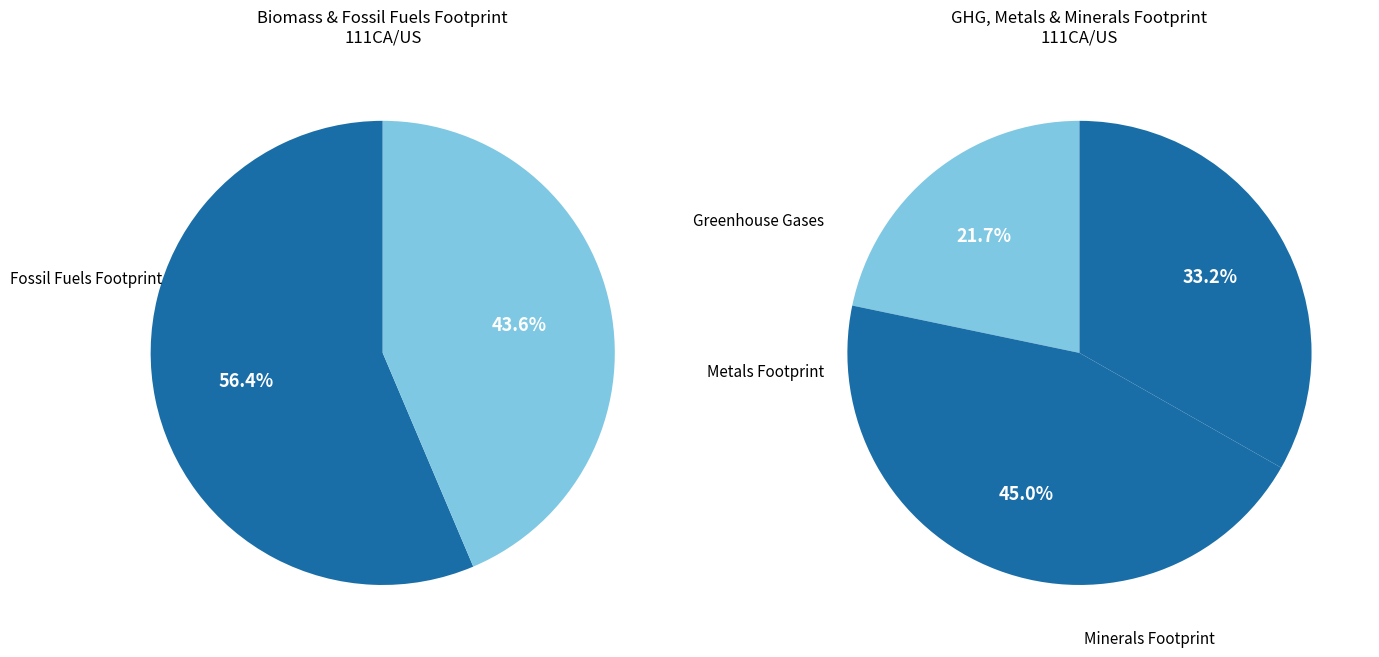

Combined, do Metals Footprint and Biomass Footprint account for over 50%?

Yes